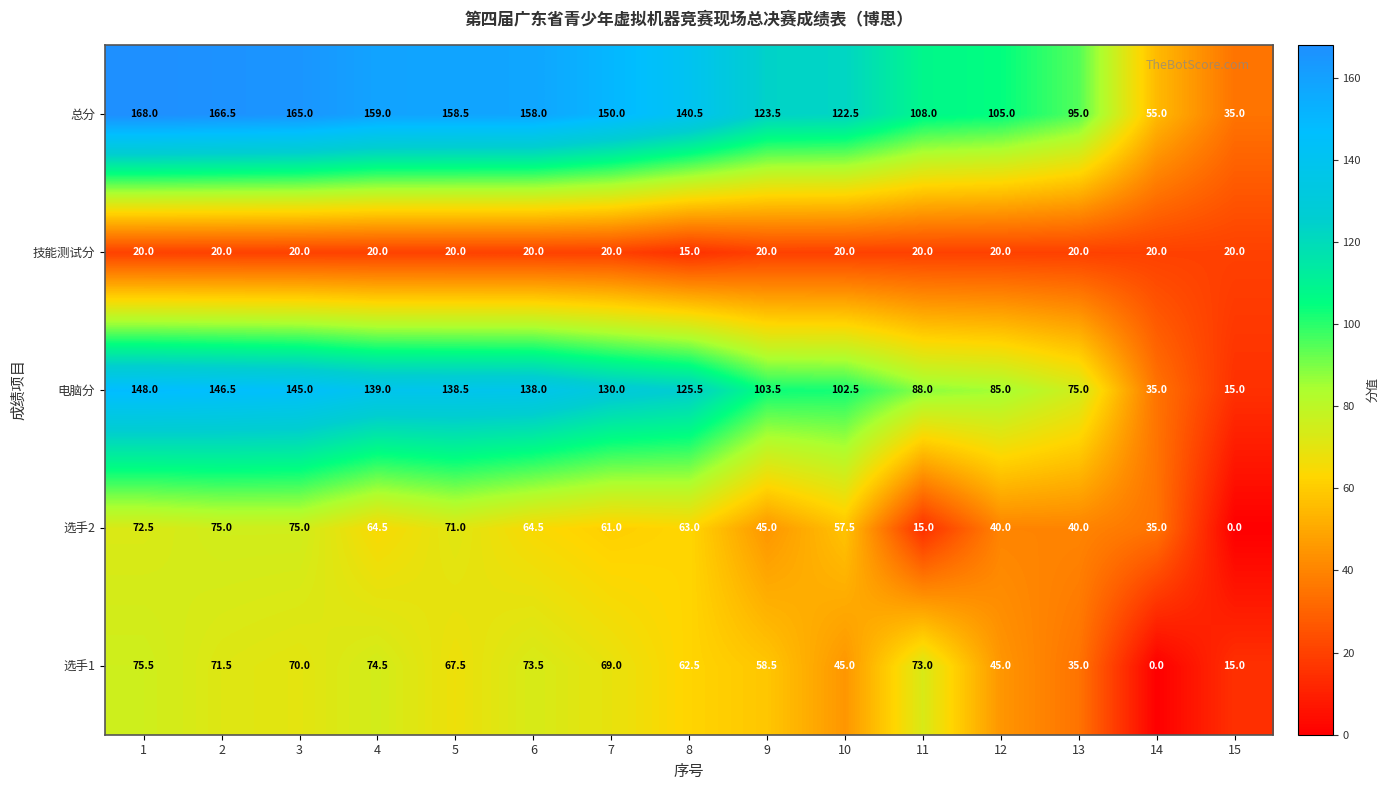

What is the approximate value of 技能测试分 at 5?

20.0